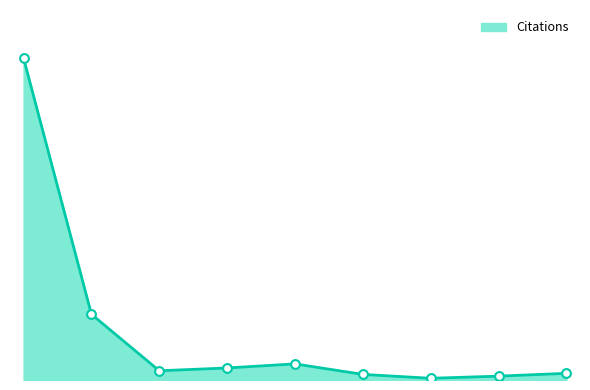

Is this an area chart (filled region under the line)?

Yes